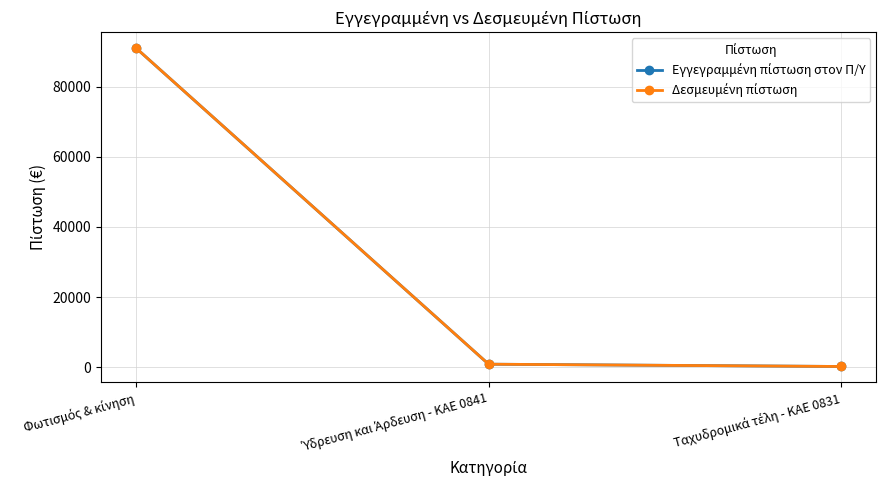

At how many categories does at least one series exceed 14436?

1